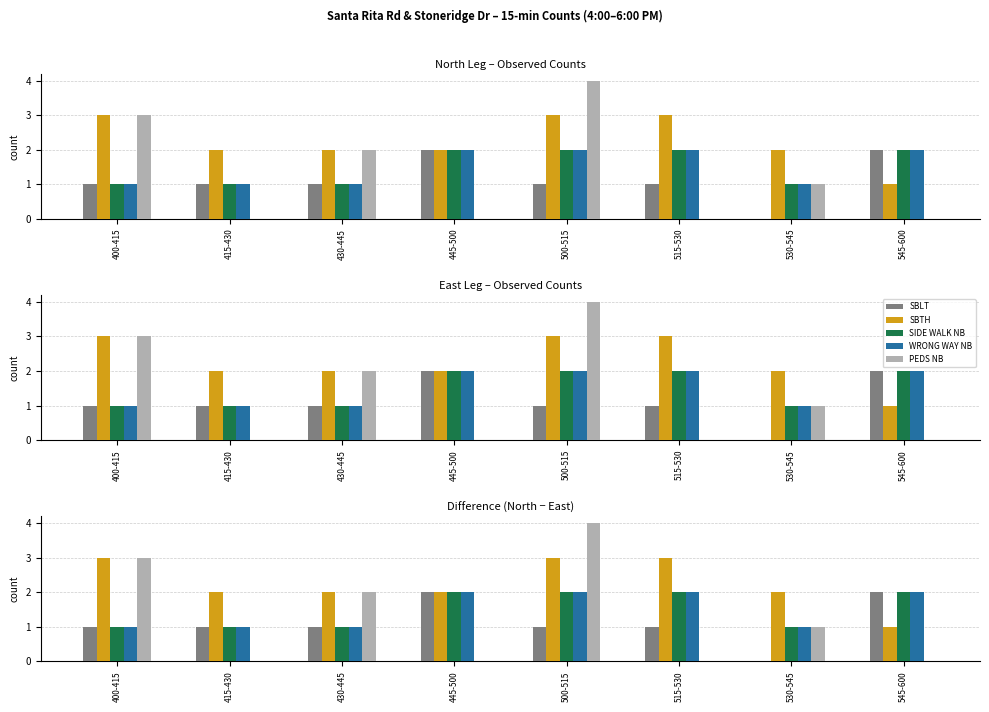

At 515-530, list the series in order from smallest to largest.

PEDS_NB, SBLT, SIDE_WALK_NB, WRONG_WAY_NB, SBTH